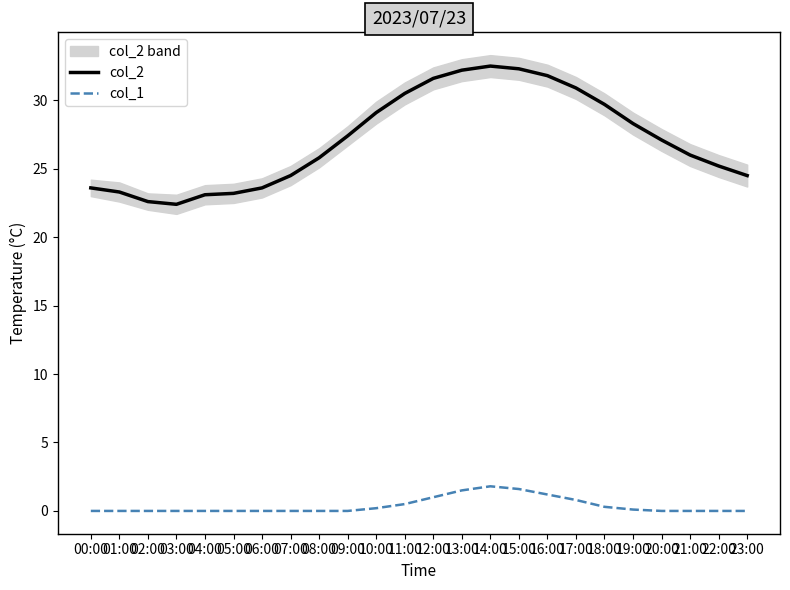

What position from the right is 16:00?

8